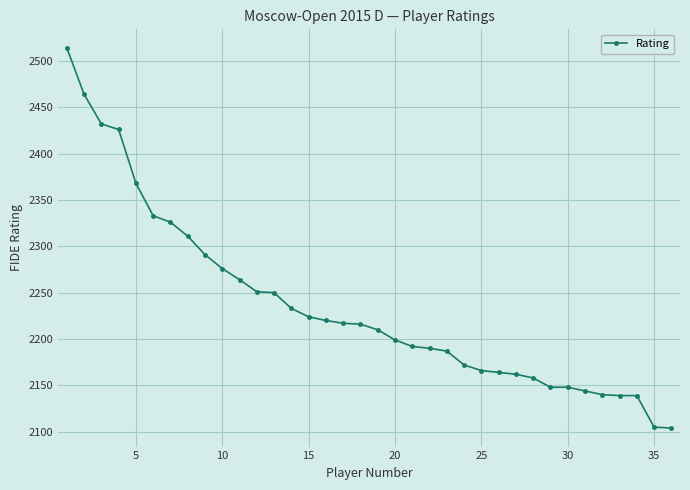

What is the difference between the second highest and second lowest values?

359